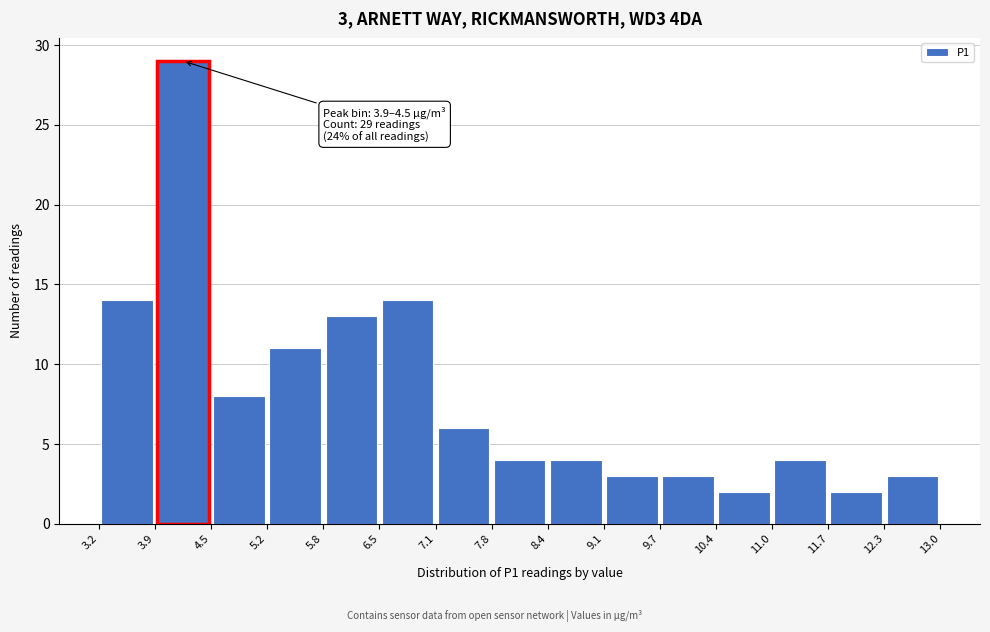

Over which range of the x-axis is the bar tallest?

3.9 to 4.5